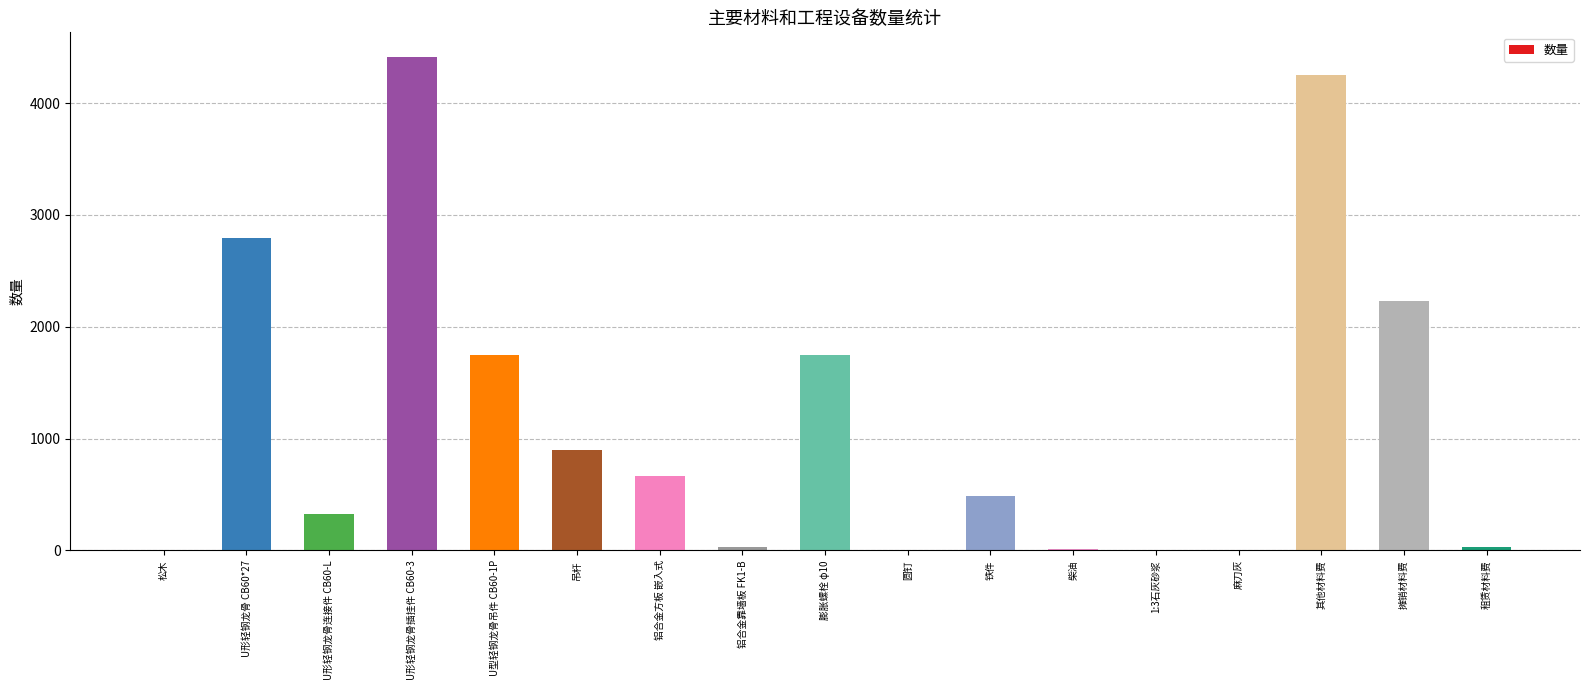

What value does the data have at 其他材料费?

4252.5